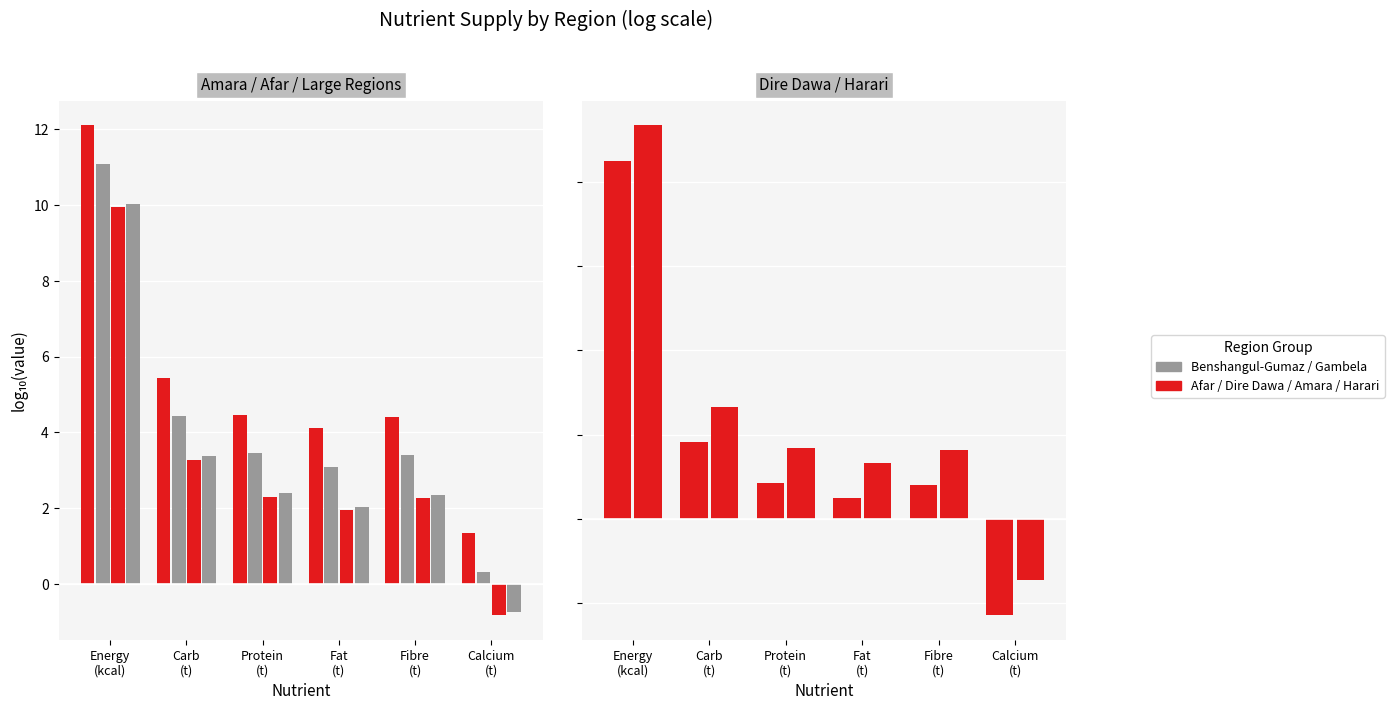

At how many categories does at least one series exceed 1?

6